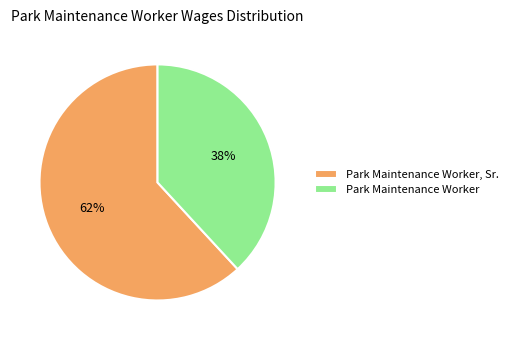

Which category has the biggest portion of the pie?

Park Maintenance Worker, Sr.